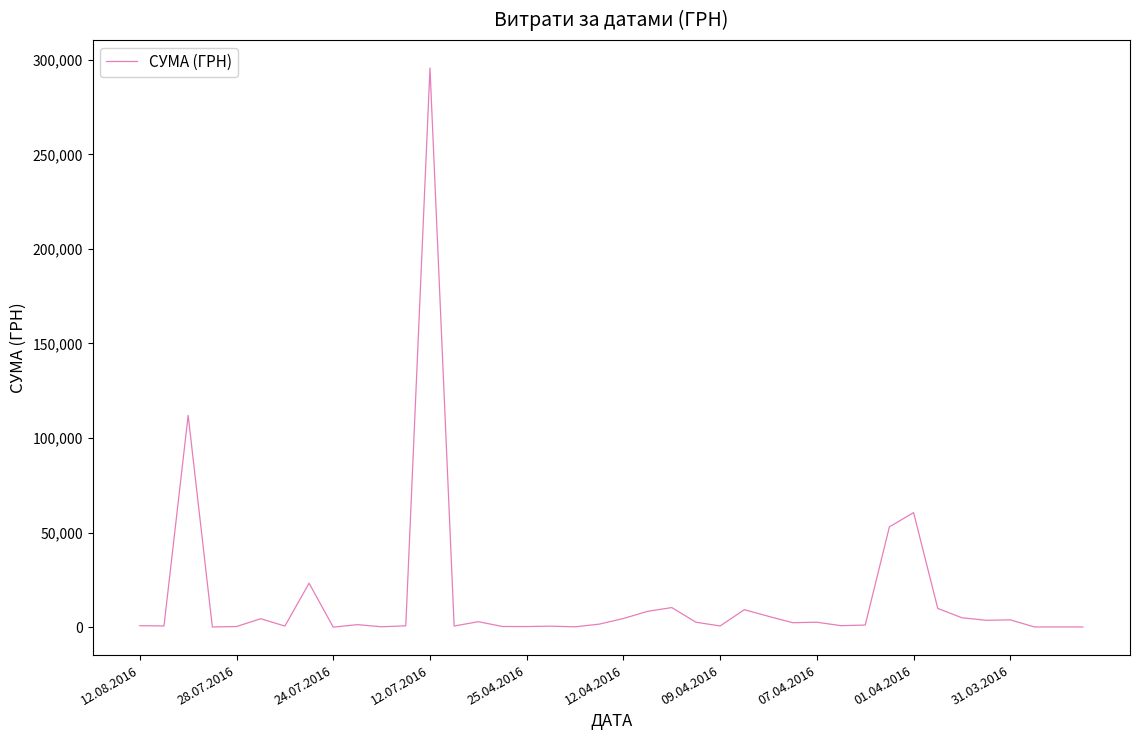

Is this an area chart (filled region under the line)?

No